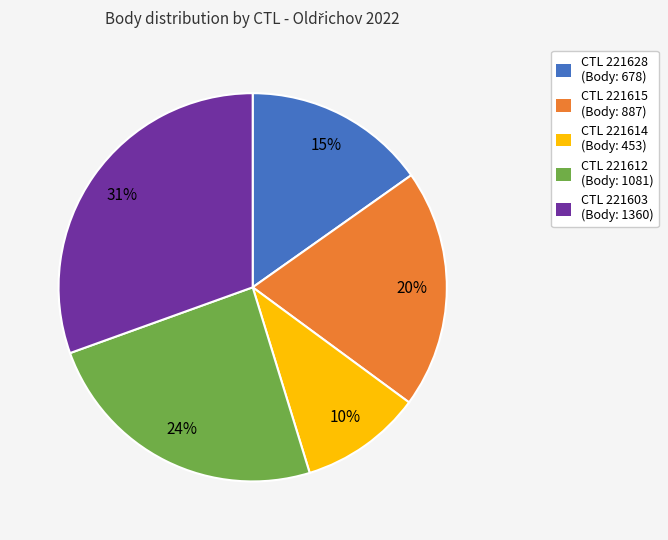

Rank the categories by value from lowest to highest.

CTL 221614 (Body: 453), CTL 221628 (Body: 678), CTL 221615 (Body: 887), CTL 221612 (Body: 1081), CTL 221603 (Body: 1360)